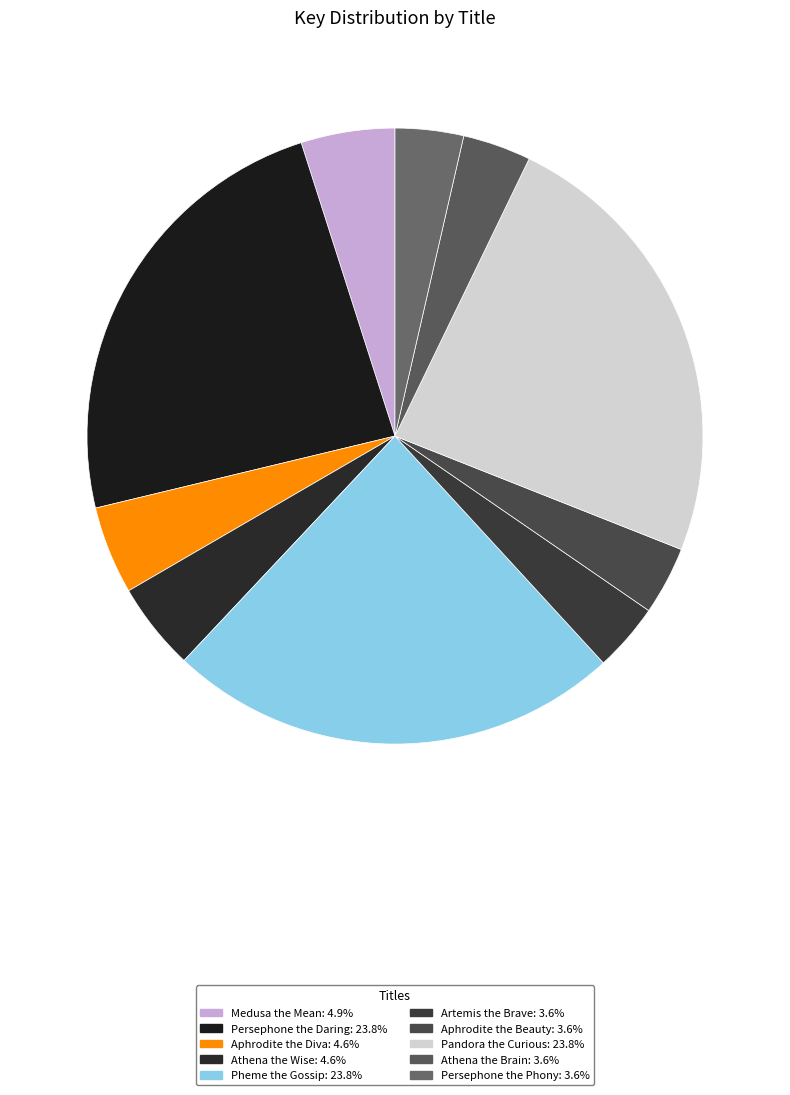

Count the number of slices in the pie.

10